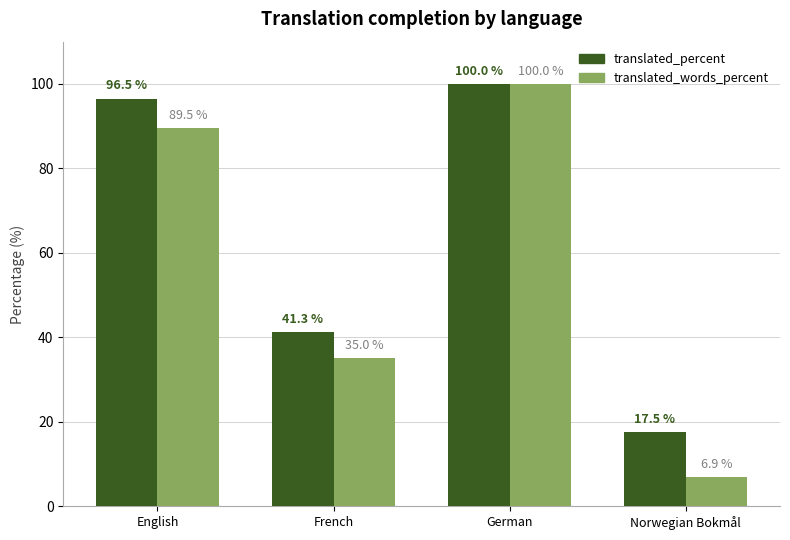

What position from the left is Norwegian Bokmål?

4